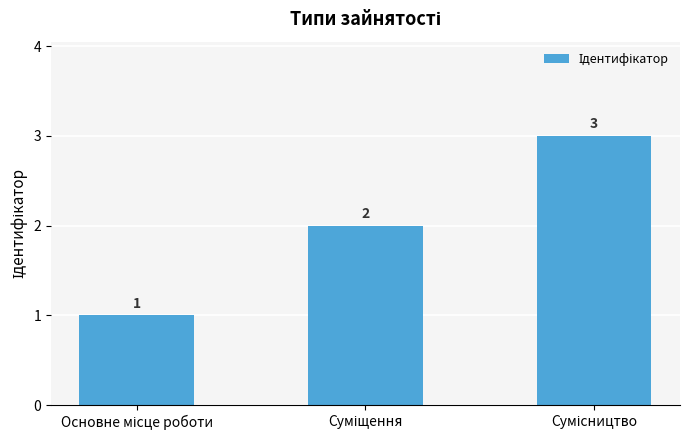

What is the sum of all values?

6